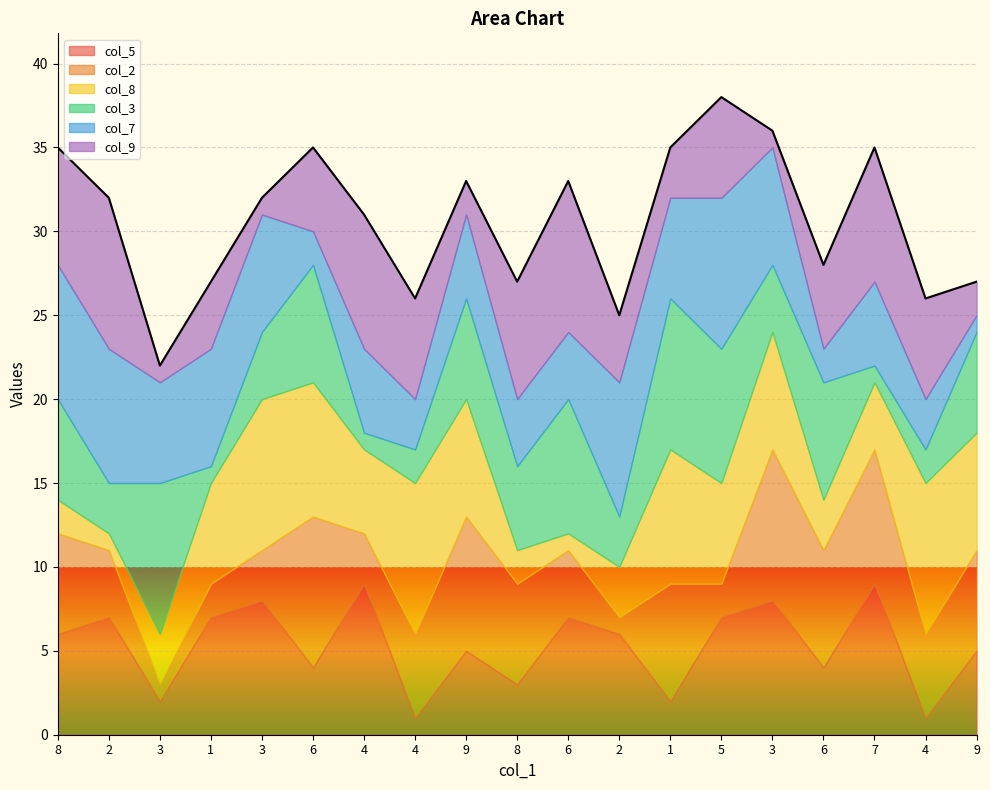

Reading left to right, list all the values displayed in this chart.

col_5: 6	7	2	7	8	4	9	1	5	3	7	6	2	7	8	4	9	1	5
col_2: 6	4	1	2	3	9	3	5	8	6	4	1	7	2	9	7	8	5	6
col_8: 2	1	3	6	9	8	5	9	7	2	1	3	8	6	7	3	4	9	7
col_3: 6	3	9	1	4	7	1	2	6	5	8	3	9	8	4	7	1	2	6
col_7: 8	8	6	7	7	2	5	3	5	4	4	8	6	9	7	2	5	3	1
col_9: 7	9	1	4	1	5	8	6	2	7	9	4	3	6	1	5	8	6	2